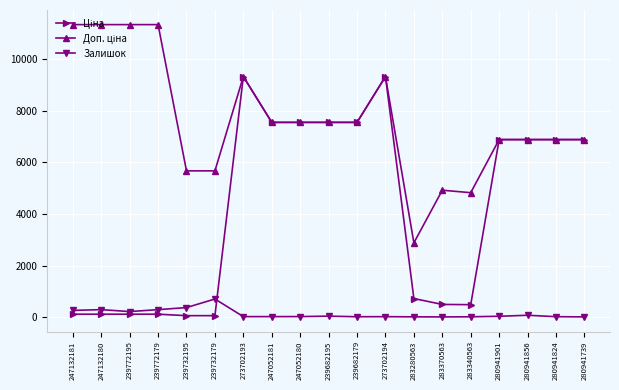

What value does the Залишок series have at 283340563?

13.0